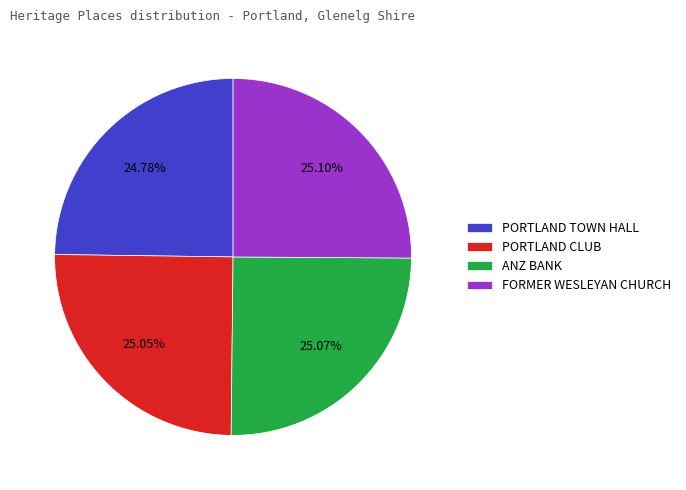

What percentage is the PORTLAND CLUB slice, to the nearest percent?

25%